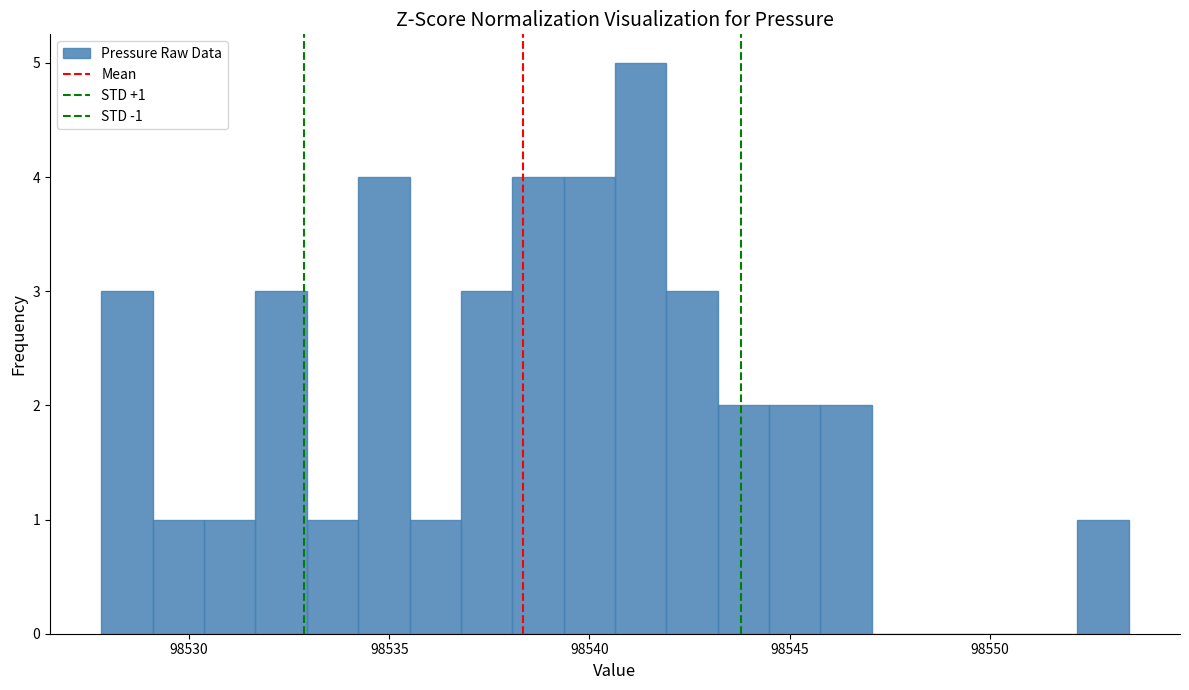

Read against the x-axis, roughly where is the centre of the tallest bar?

98541.5